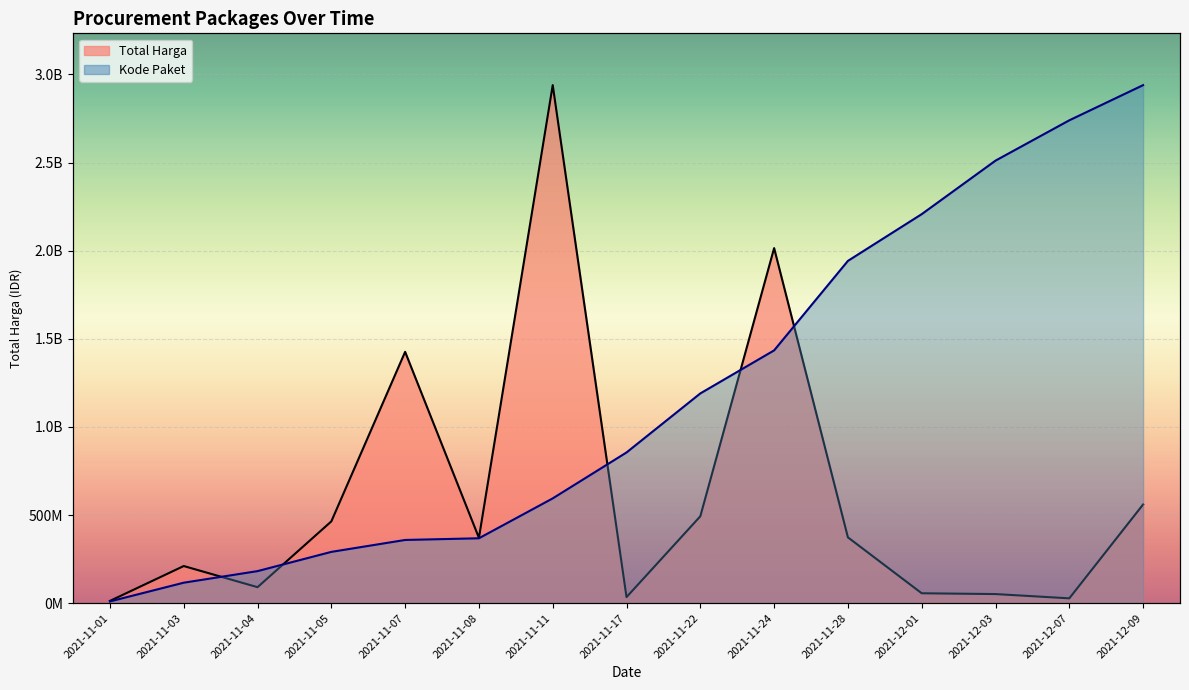

At which label does Total Harga first exceed 370566800?

2021-11-05